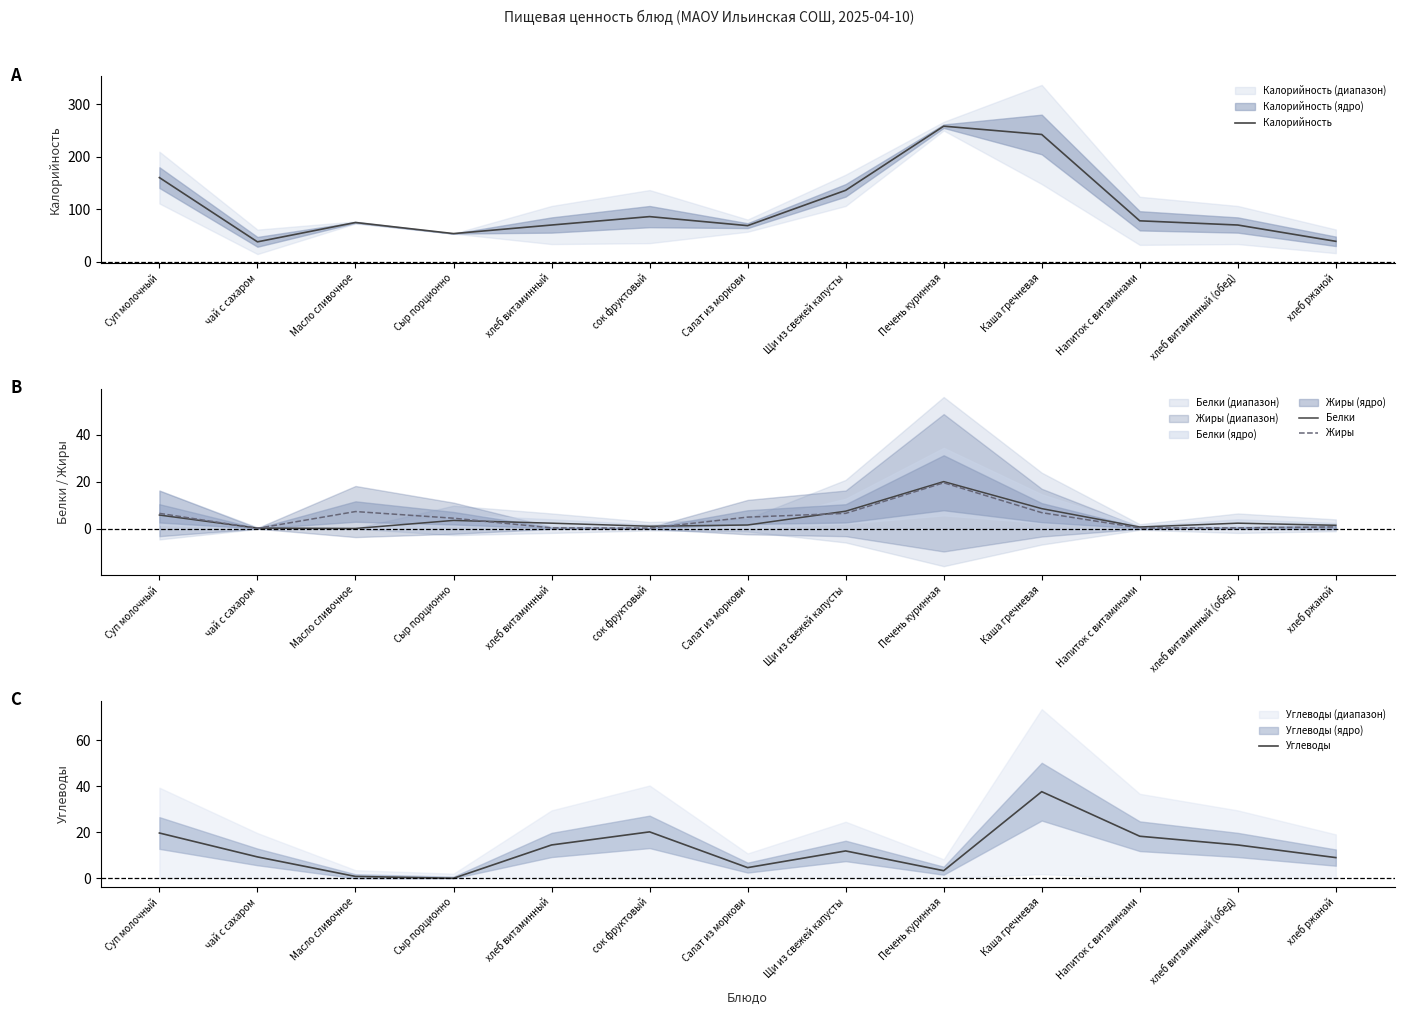

How many interior local peaks does the Жиры series have?

2